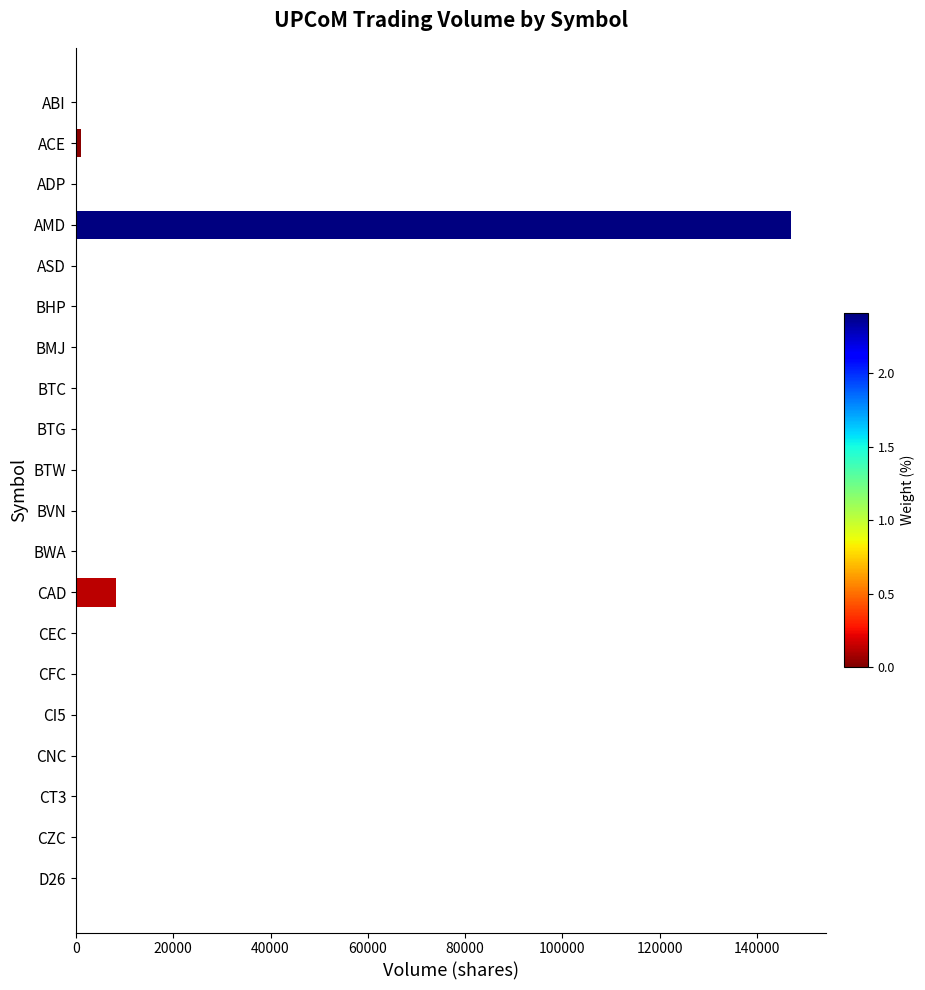

Where is the data nearest to the value 73450?

CAD